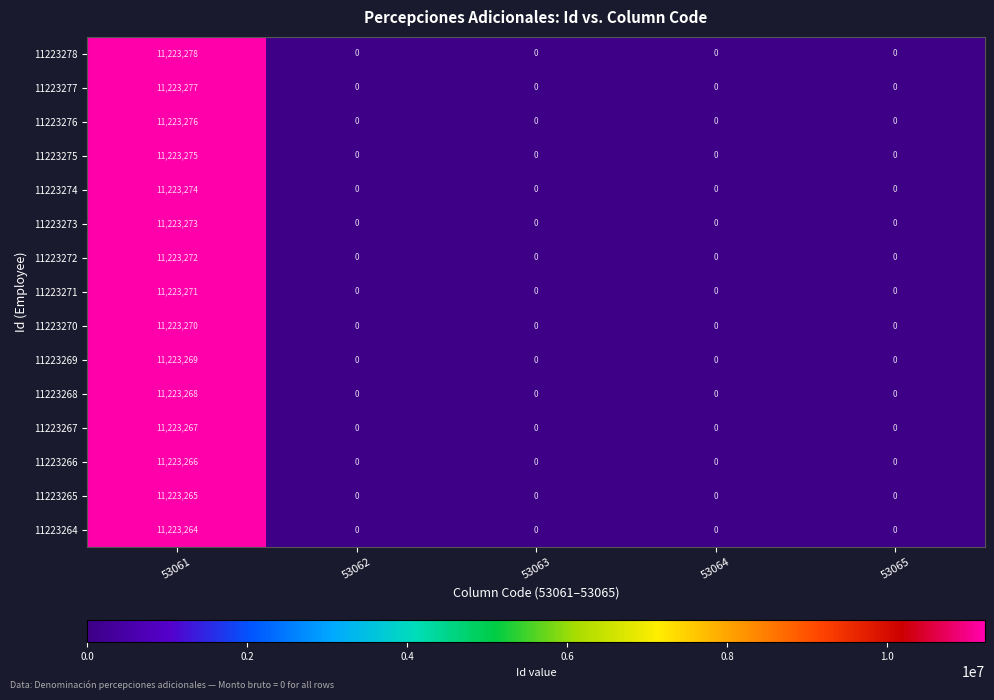

How many categories are shown in the chart?

5